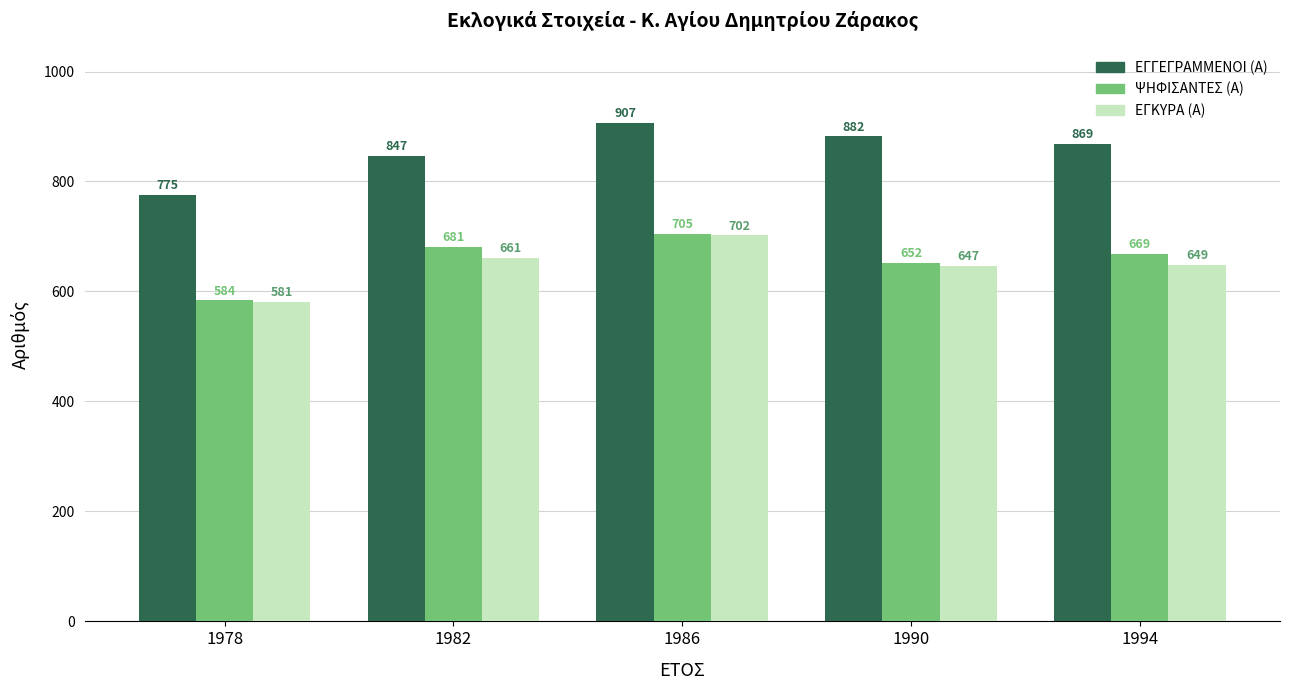

What is the average value of the ΨΗΦΙΣΑΝΤΕΣ (Α) series?

658